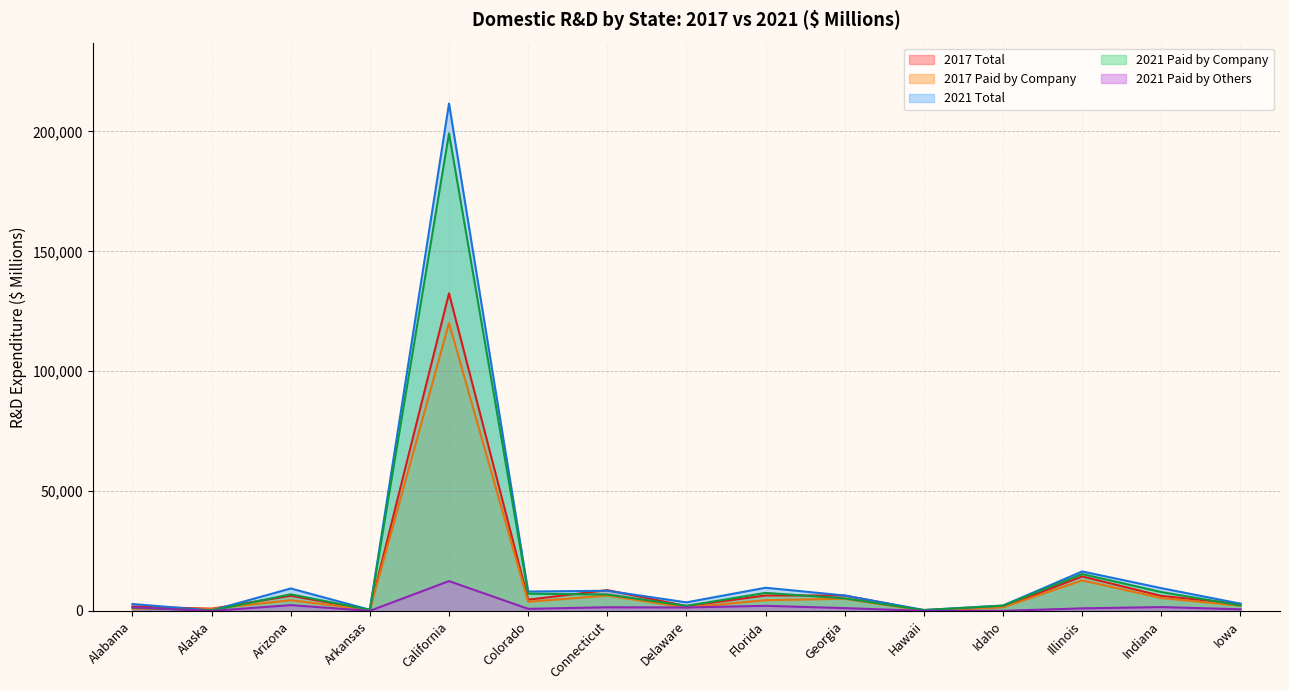

In 2021 Paid by Others, how many points are higher than both neighbors (excluding endpoints)?

5